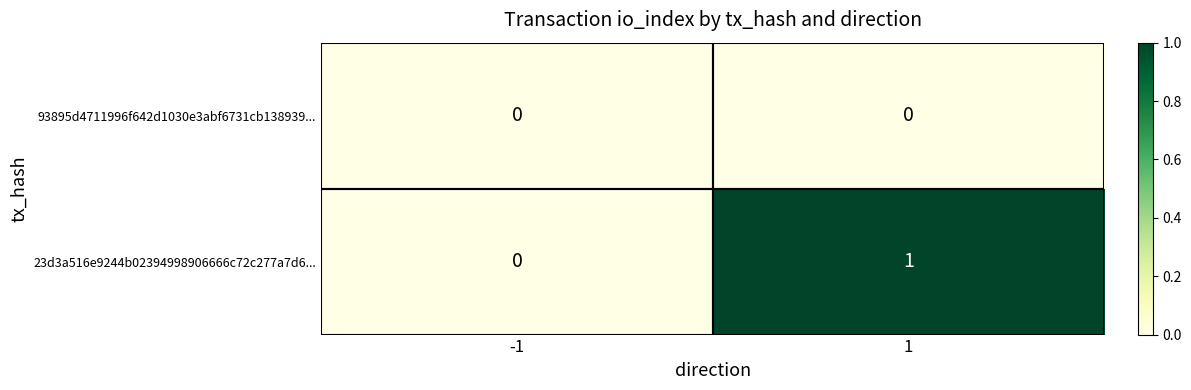

Rank the series by their average value, from lowest to highest.

93895d4711996f642d1030e3abf6731cb138939..., 23d3a516e9244b02394998906666c72c277a7d6...